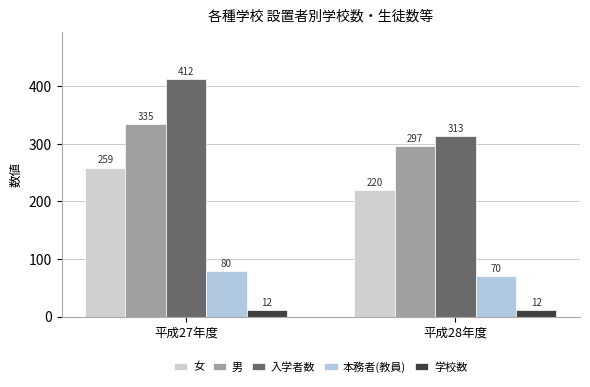

At which category is the sum across all series the highest?

平成27年度